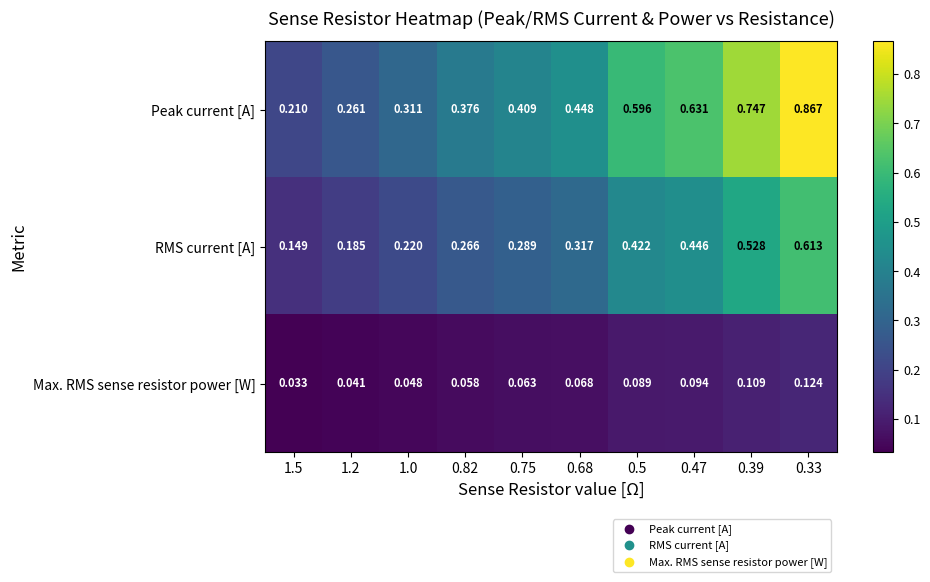

At how many categories does at least one series exceed 0?

10